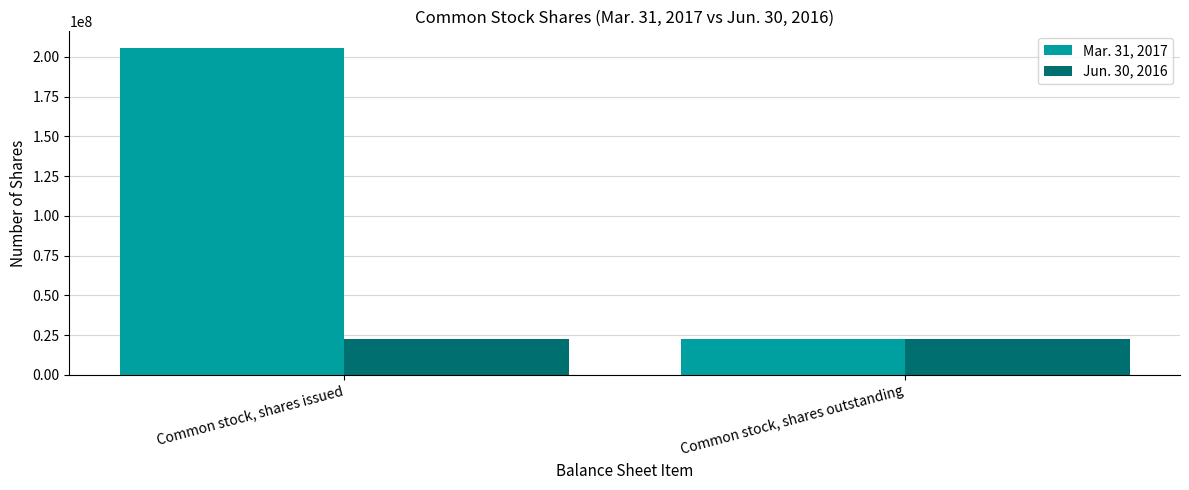

Which series has the largest total across all categories?

Mar. 31, 2017